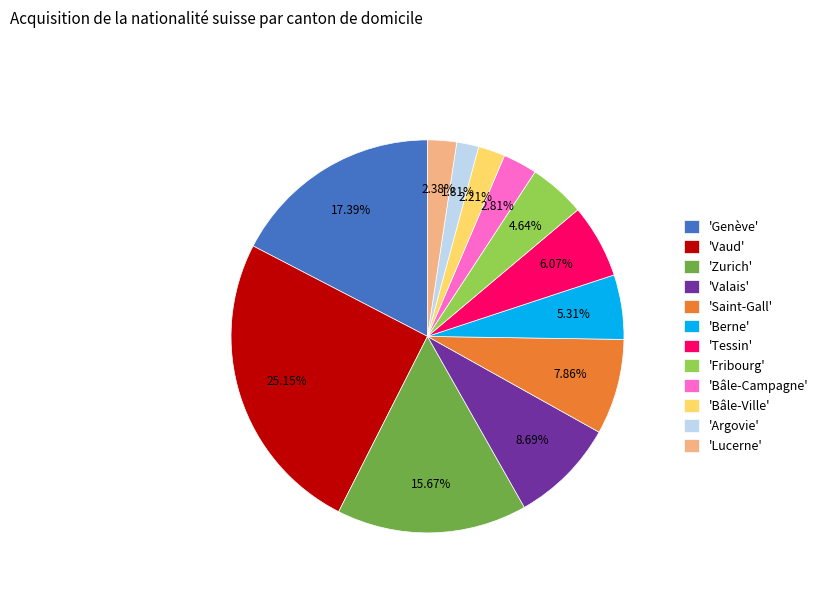

Which category has the biggest portion of the pie?

'Vaud'